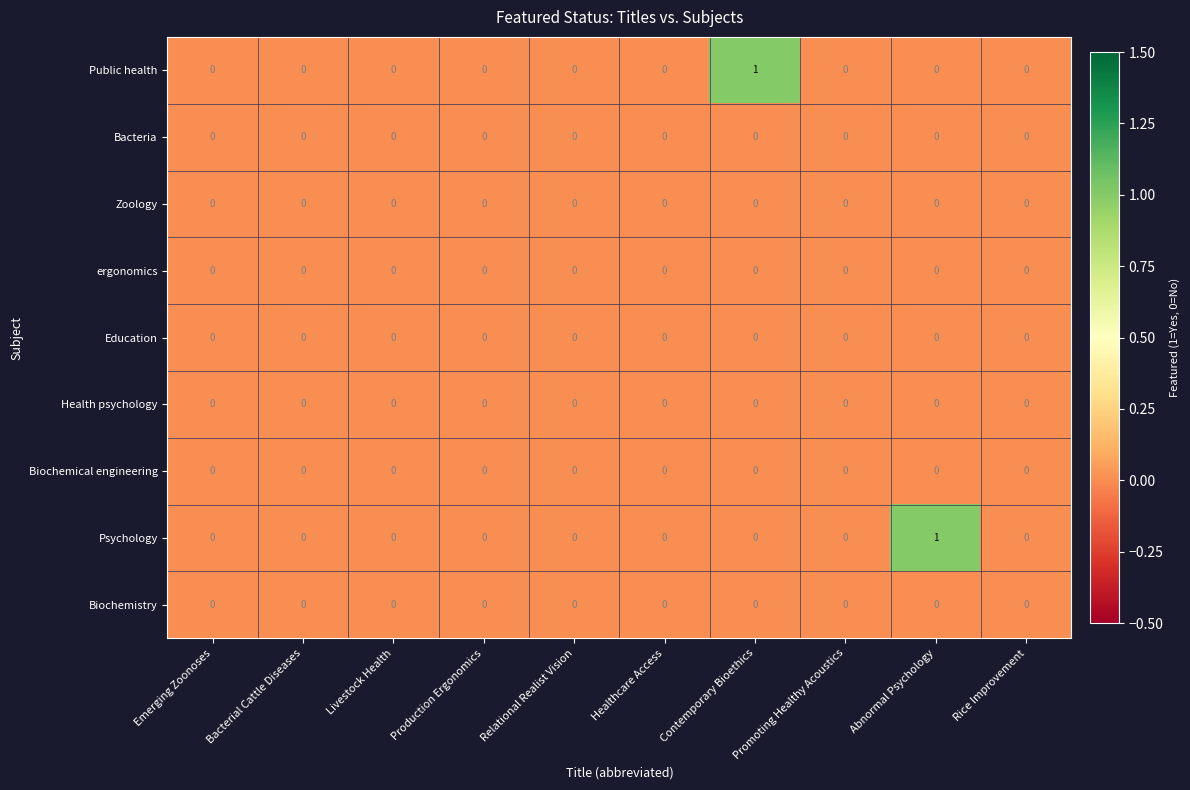

Is the value of Zoology at Promoting Healthy Acoustics greater than the value of Public health at Contemporary Bioethics?

No